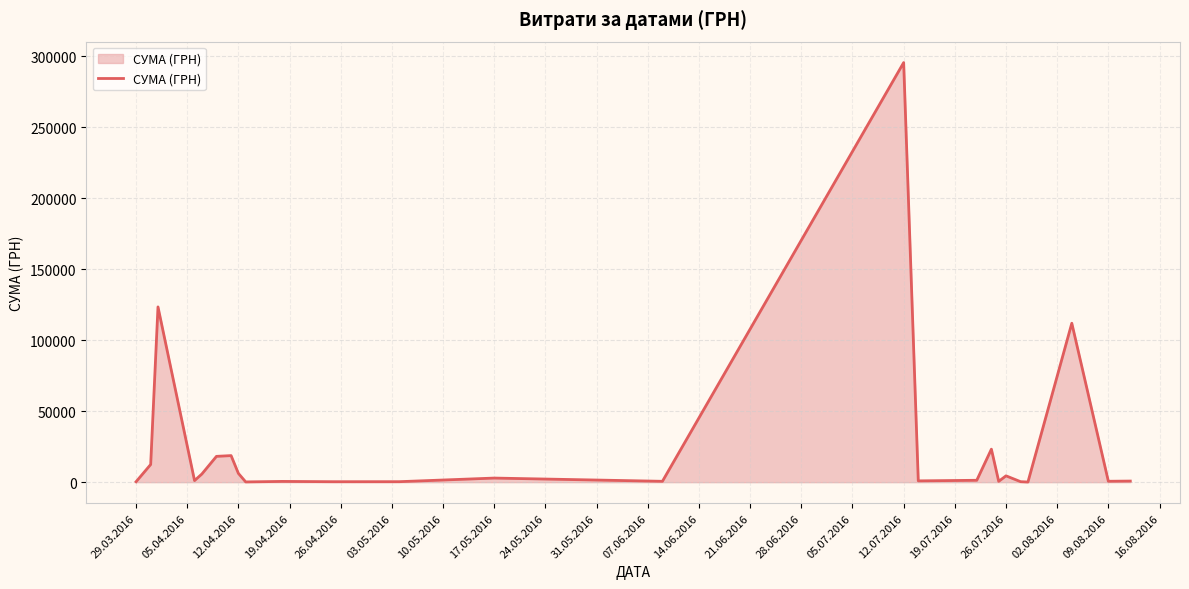

What is the average value?

25239.1